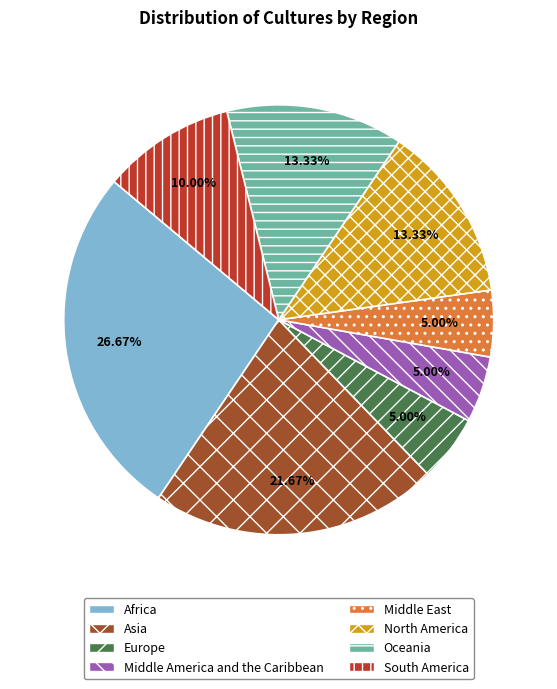

What percentage is NOT represented by Europe?

95.0%